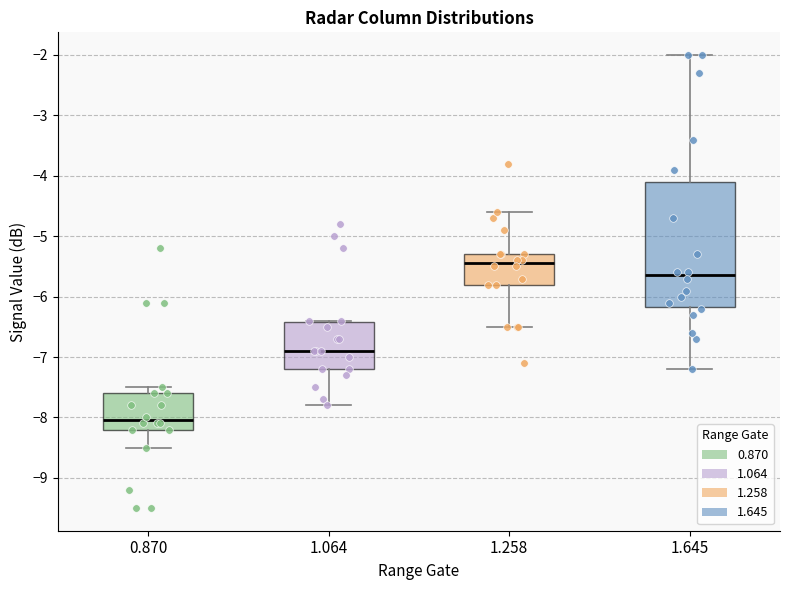

Which box has the highest median line?

1.258